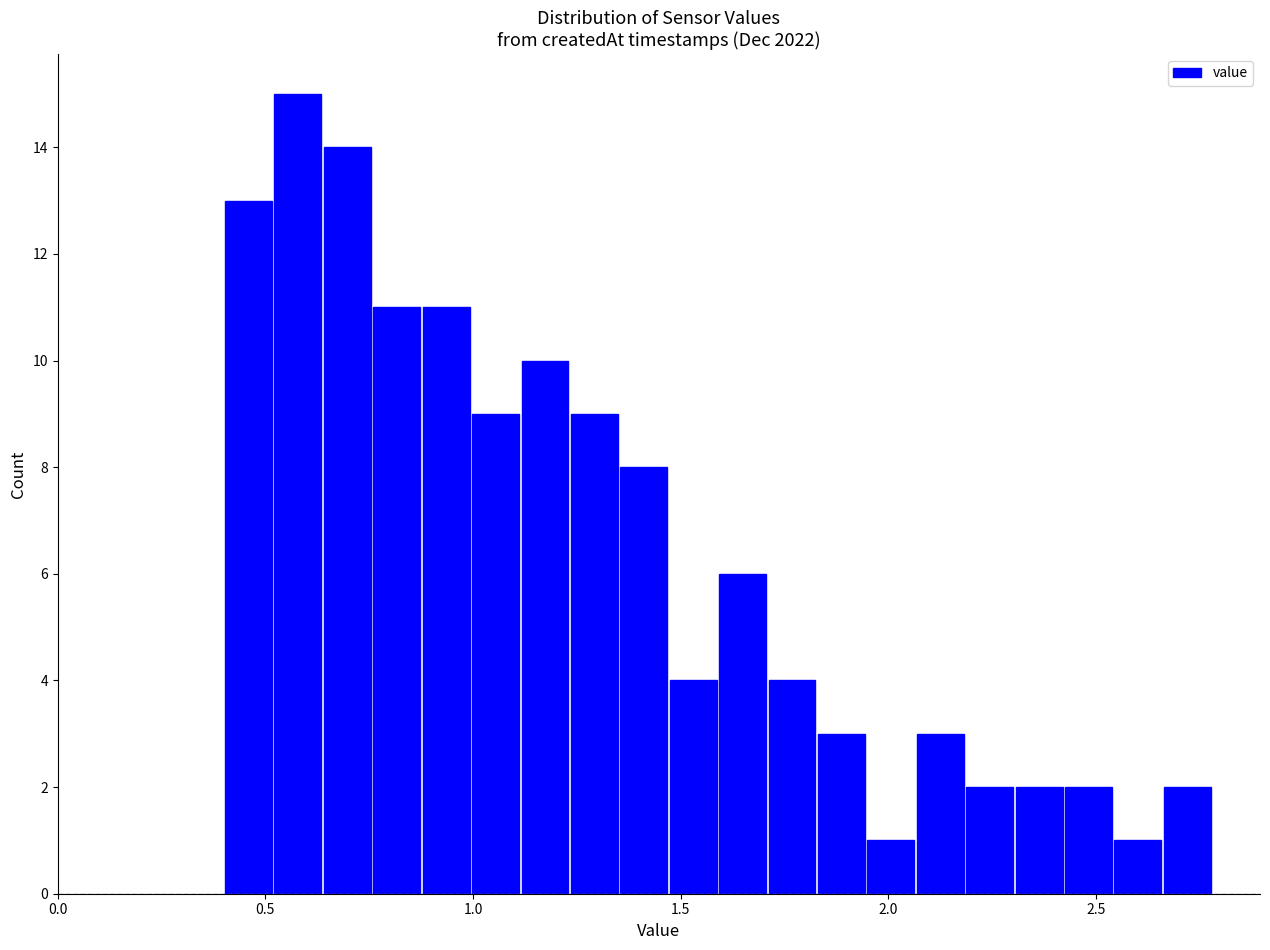

Around what value on the x-axis is the tallest bar? Give the approximate position of its centre, as read against the axis.

0.60